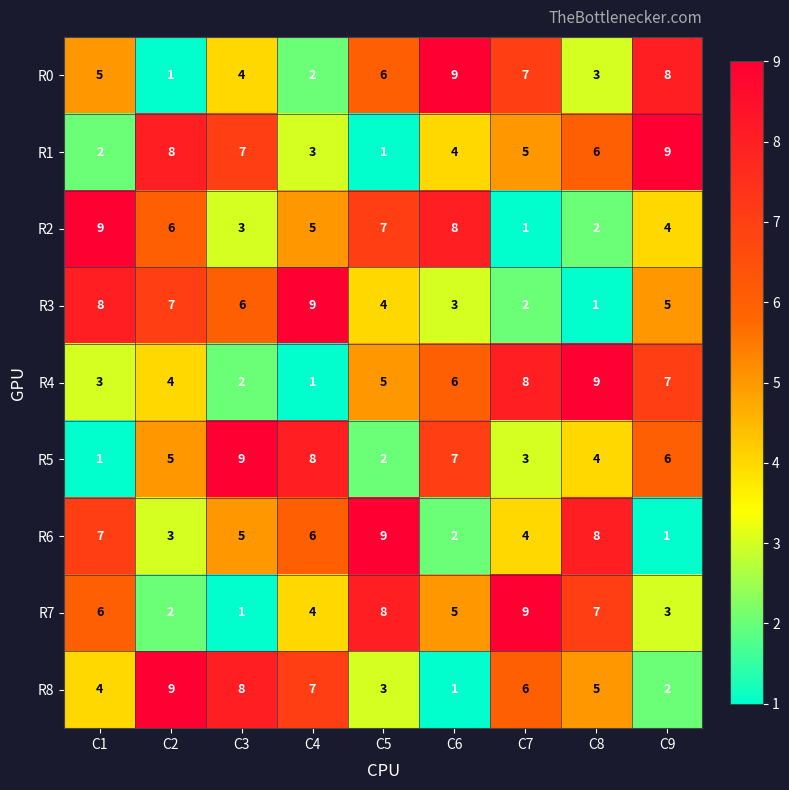

At how many categories does at least one series exceed 8?

9